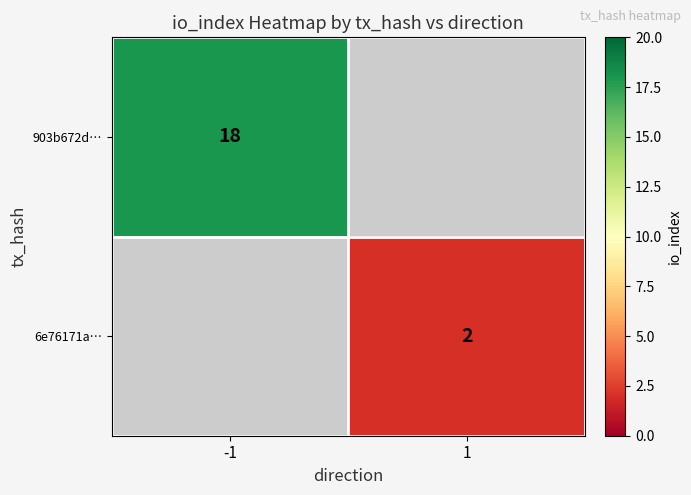

Is it true that 903b672d… equals 18 at -1?

True